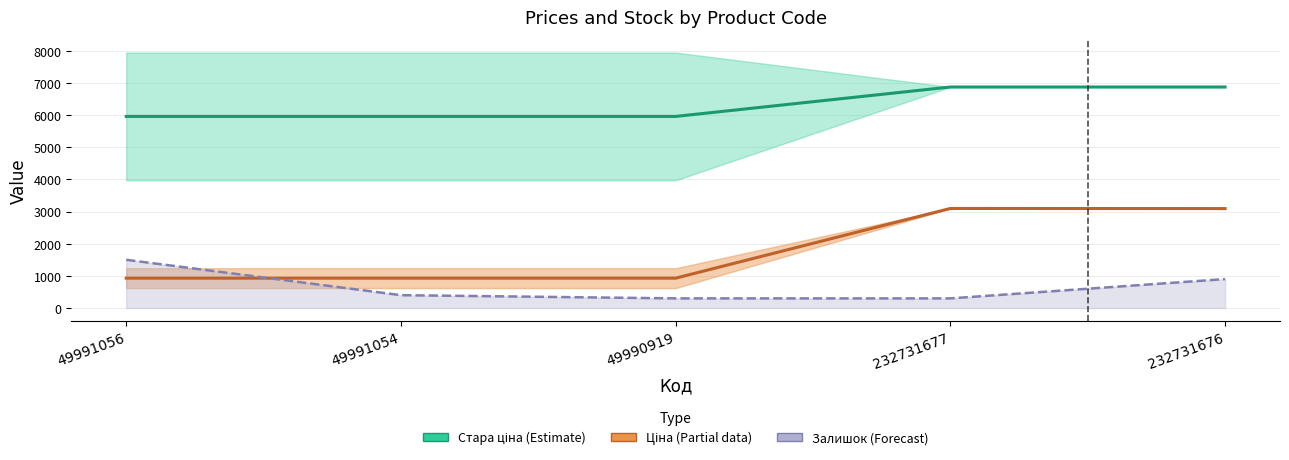

What is the label of the 4th point from the left?

232731677